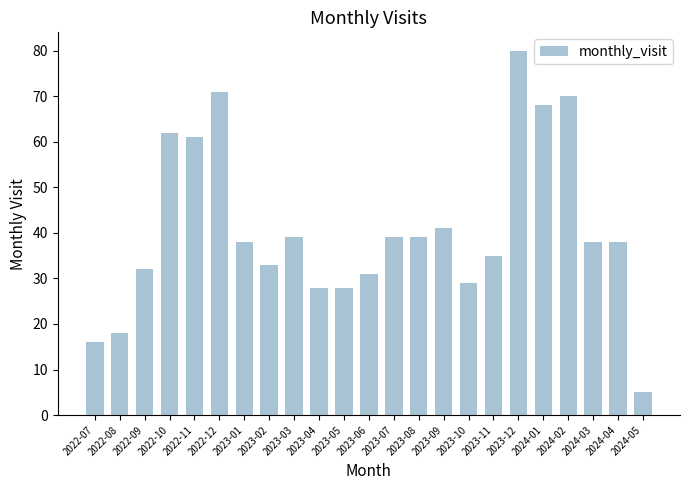

The value at 2024-04 is 26. True or false?

False